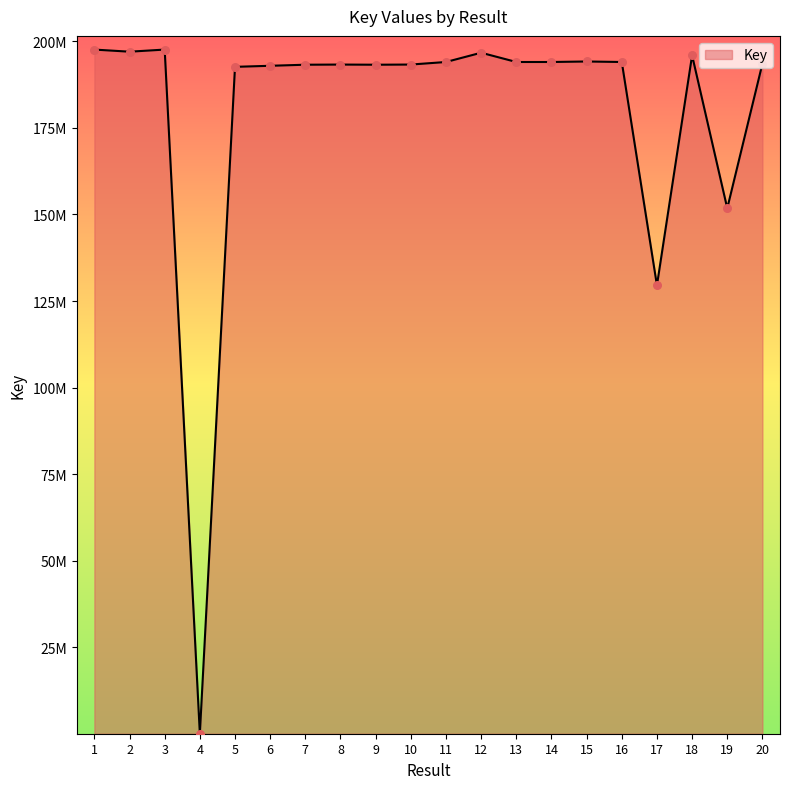

Is this an area chart (filled region under the line)?

Yes